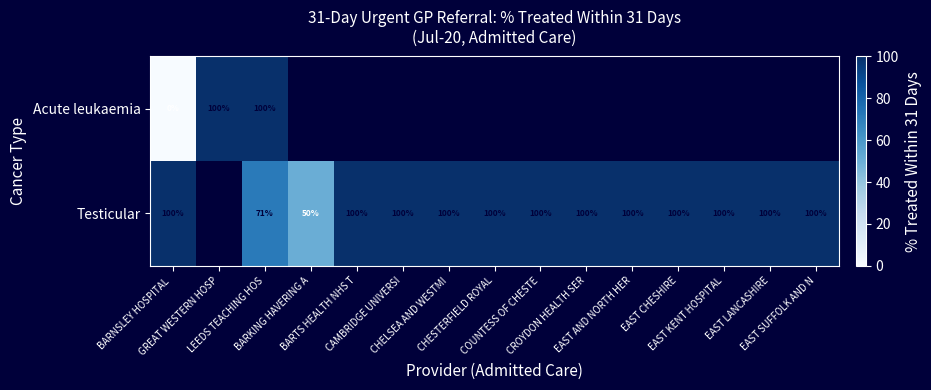

List the series in order of their overall mean, lowest first.

Acute leukaemia, Testicular